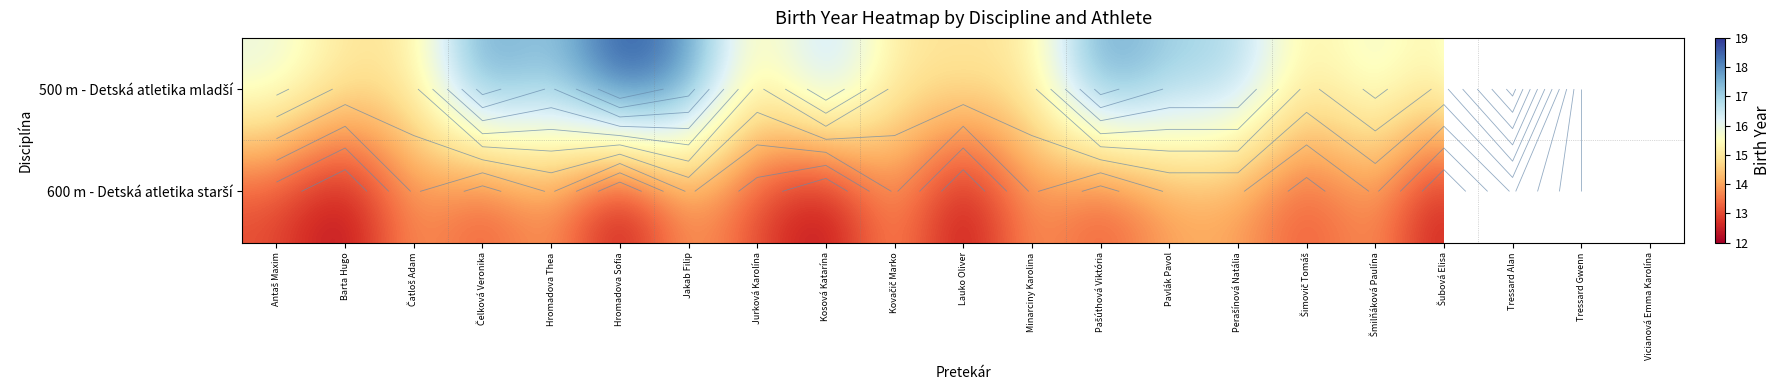

Which series has the largest total across all categories?

600 m - Detská atletika starší